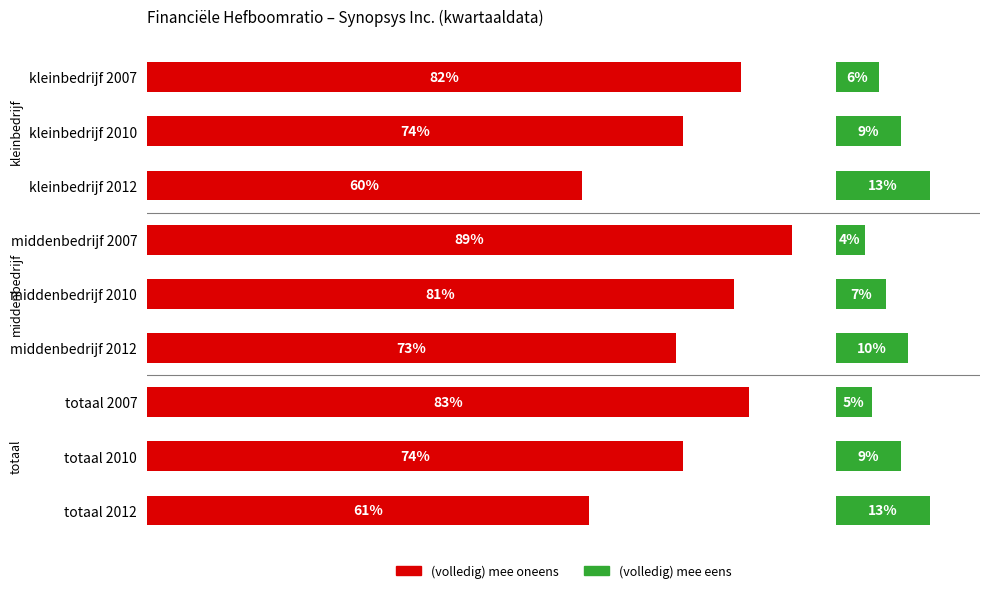

How many data points in (volledig) mee eens are above 9?

3